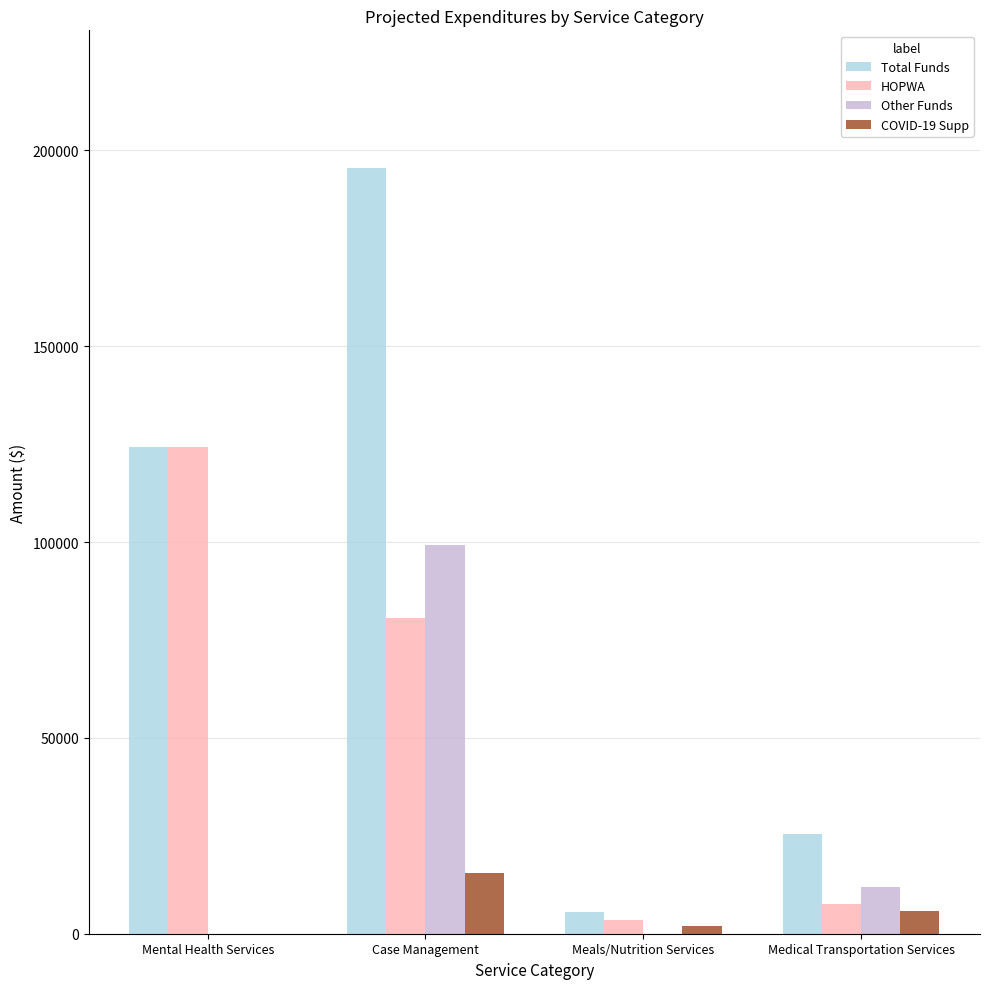

What are all the series names shown in the legend?

Total Funds, HOPWA, Other Funds, COVID-19 Supp